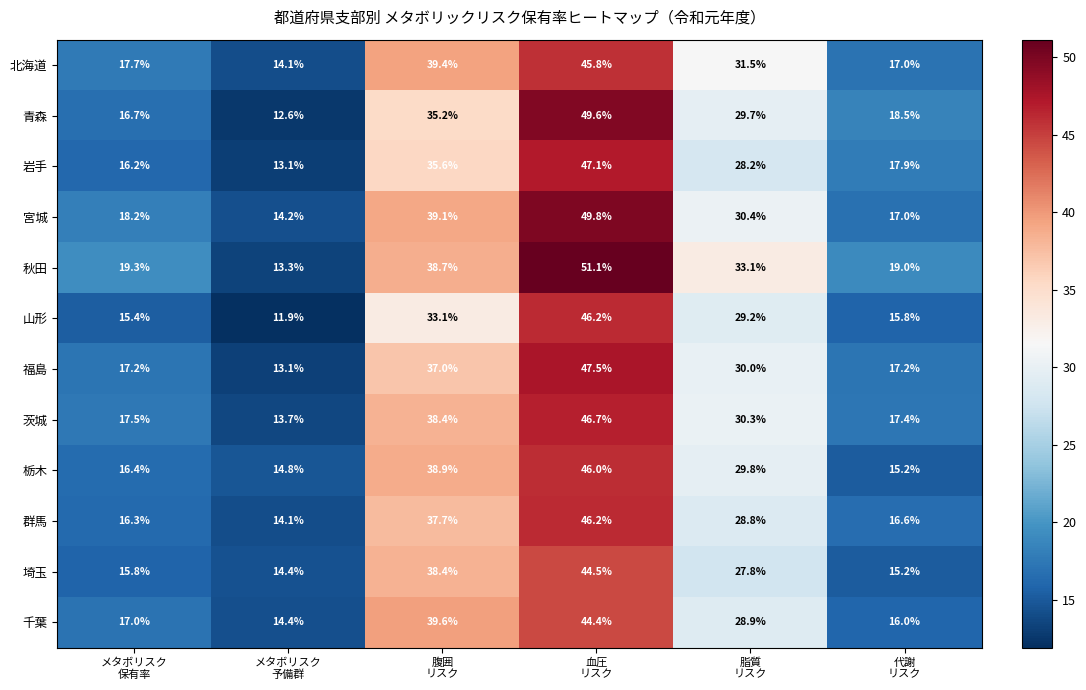

What is the maximum value shown in the chart?

51.1